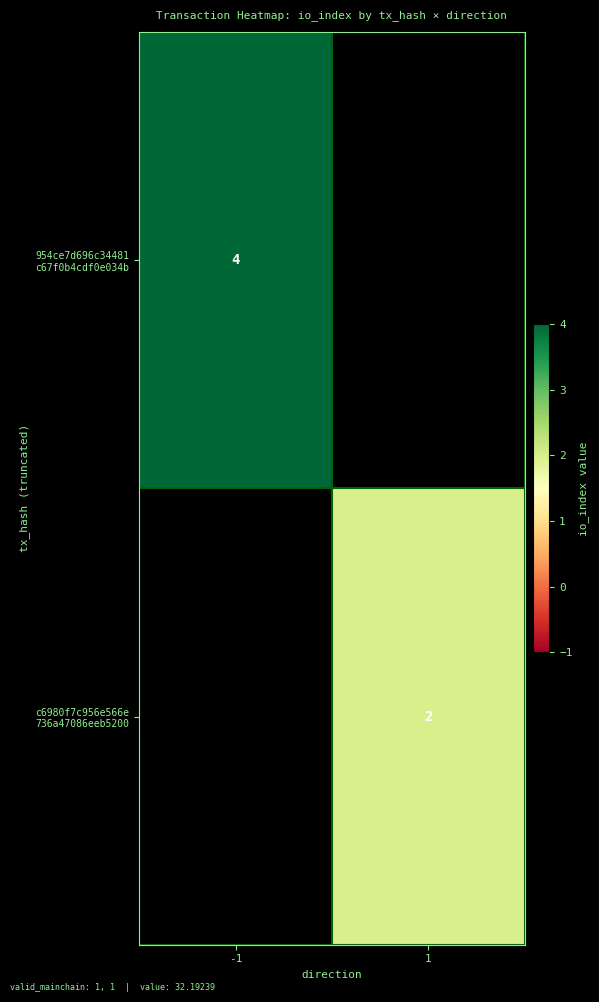

At how many categories does at least one series exceed 2?

1